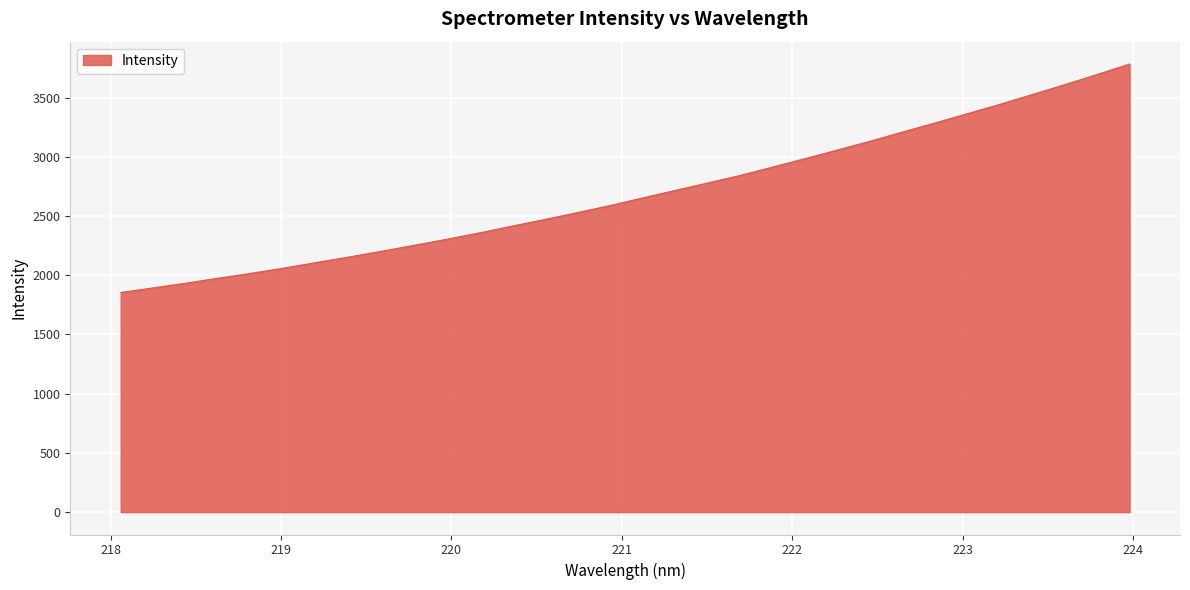

What is the difference between the maximum and minimum values?

1929.1